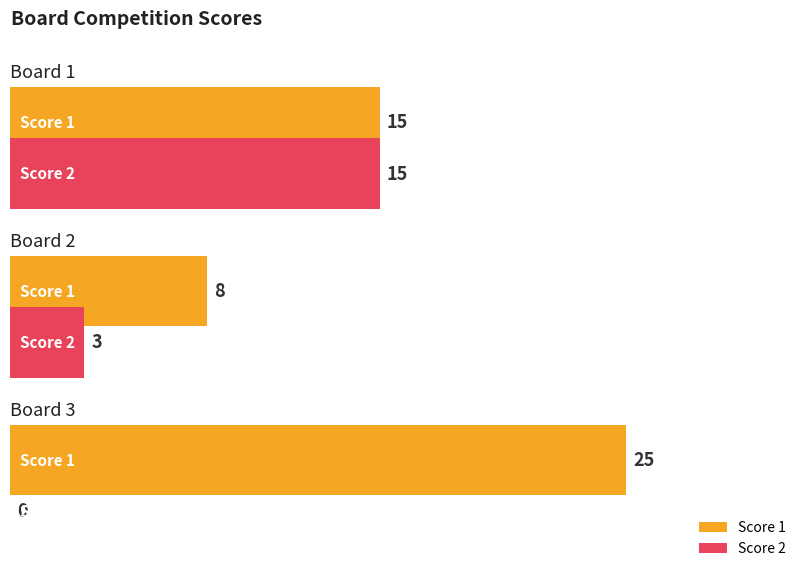

Is the value of Score 1 at 1 greater than the value of Score 2 at 1?

No